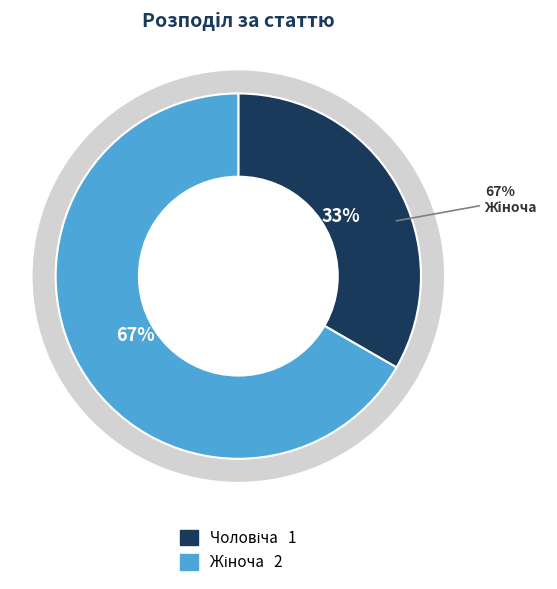

What portion of the pie excludes Чоловіча?

66.7%